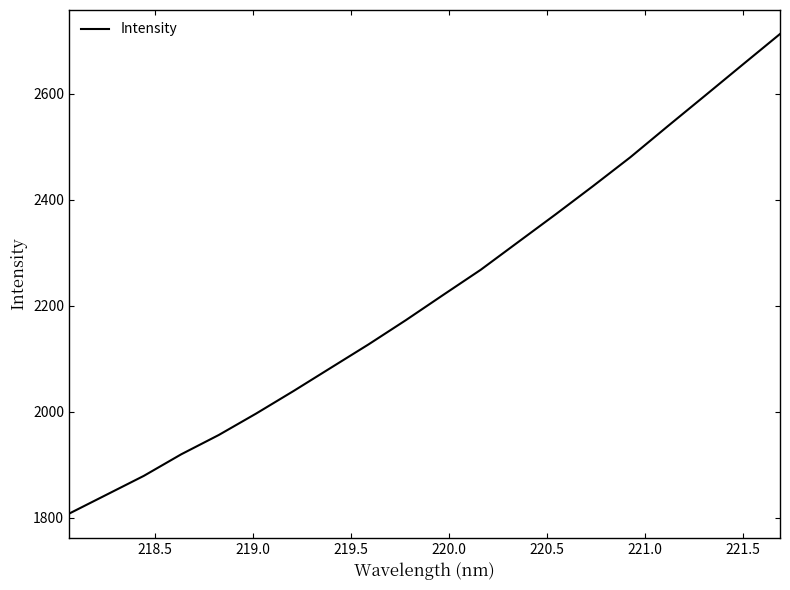

True or false: there are more than 0 points higher than both neighbors.

False